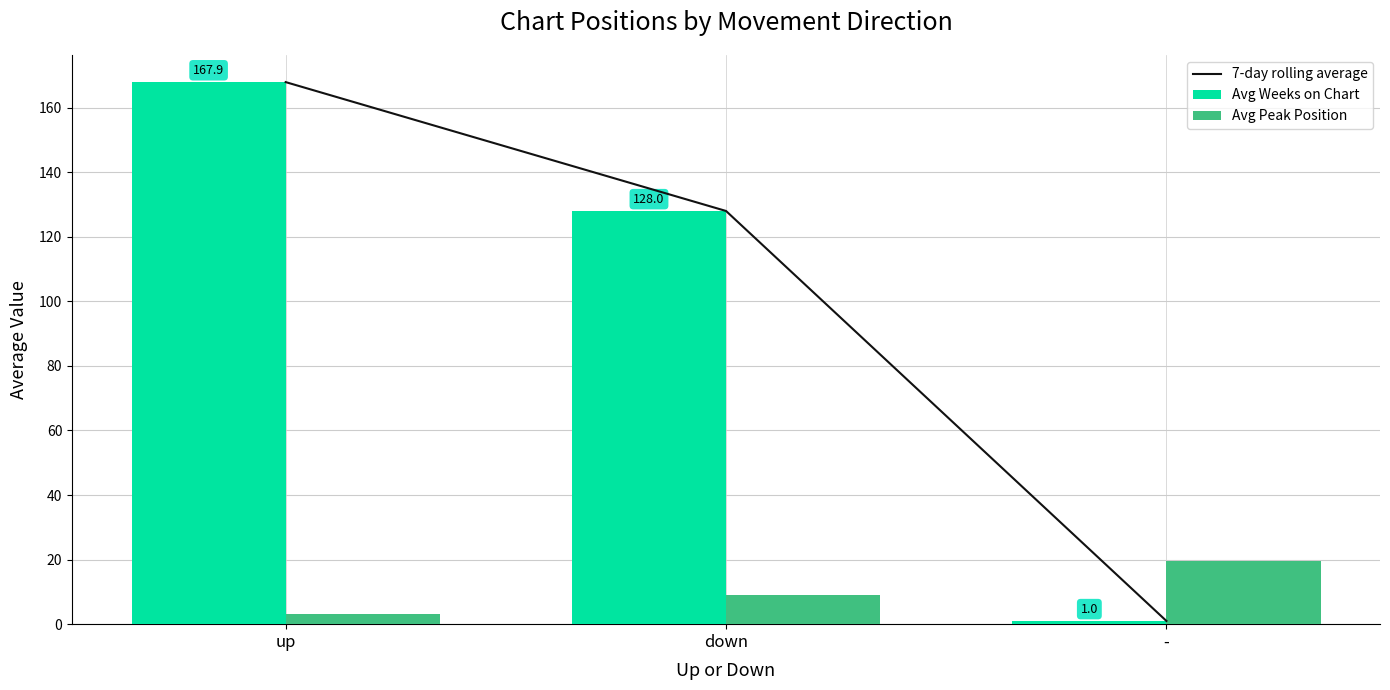

What value does the Avg Peak Position series have at up?

3.2